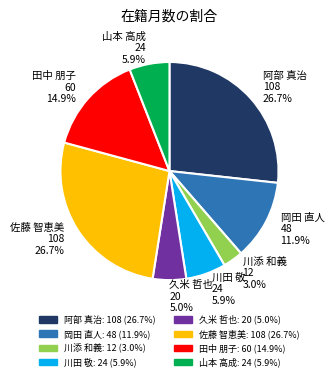

Approximately how many times larger is the value at 田中 朋子 compared to 川田 敬?

2.5